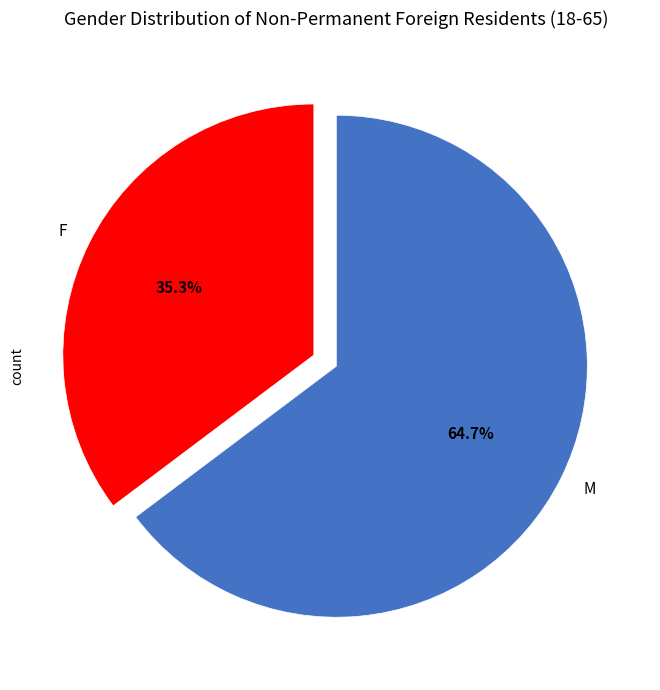

Is there a majority slice in this chart?

Yes